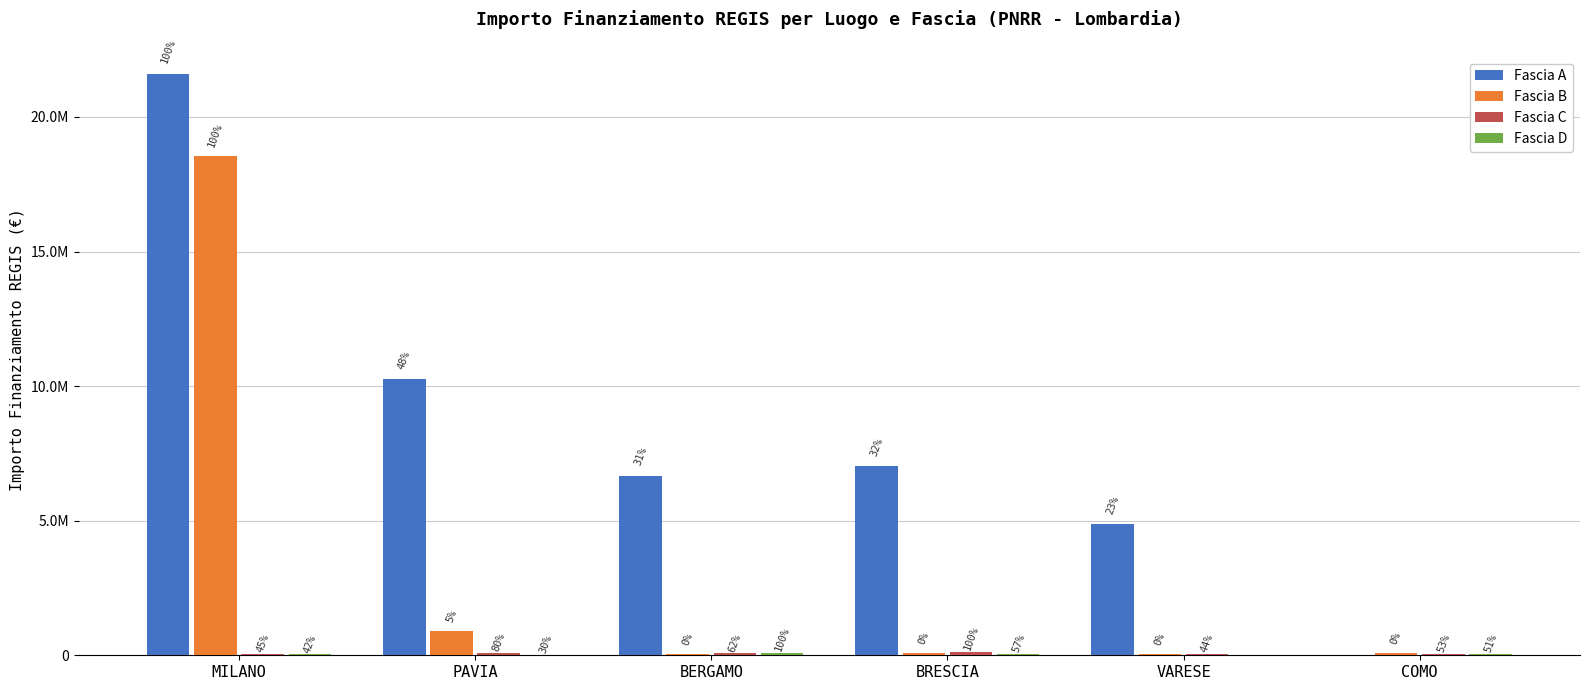

Which series has the widest spread of values?

Fascia A